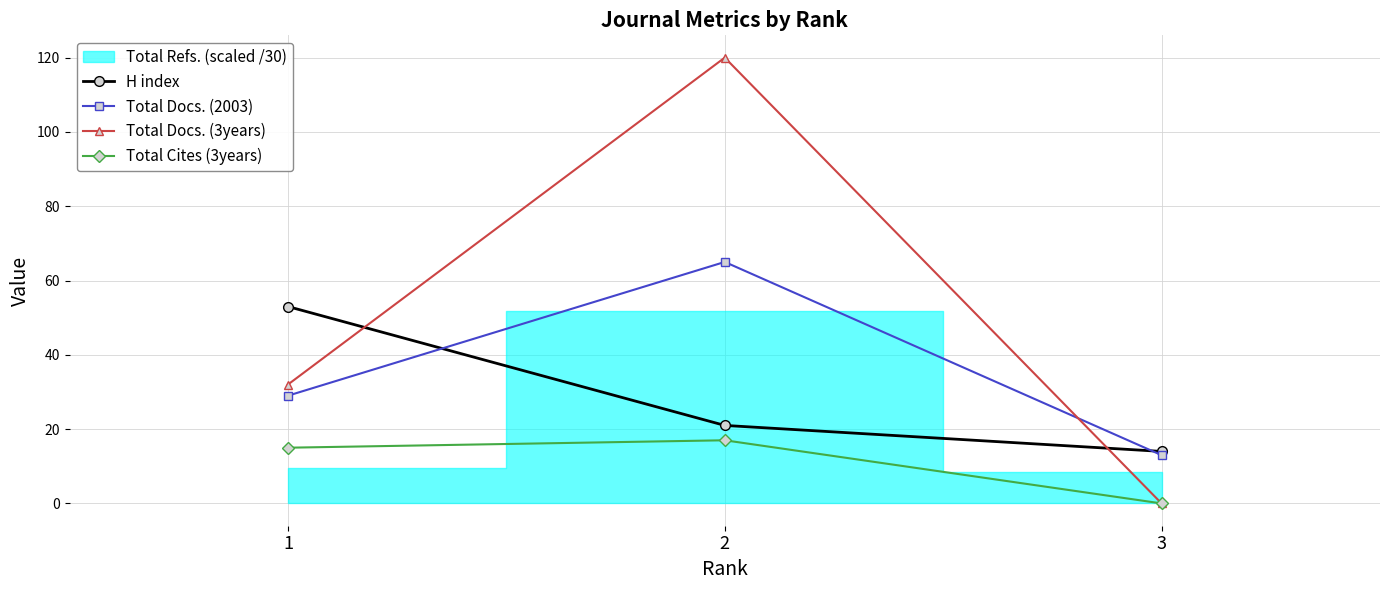

How many H index values are between 14 and 53?

3